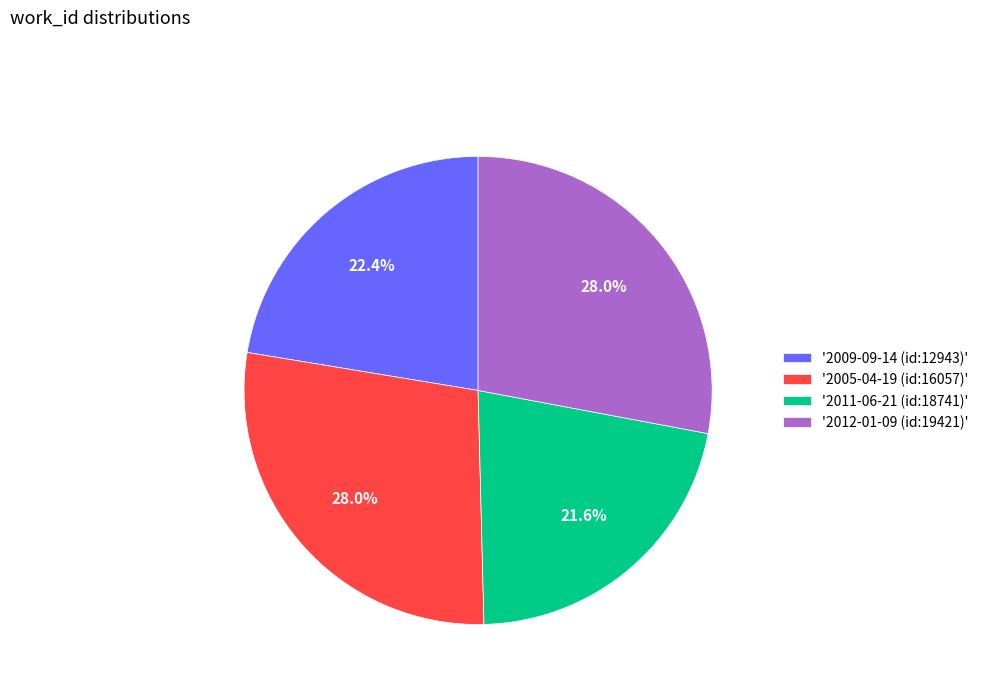

How much of the chart is everything except '2005-04-19 (id:16057)'?

72.0%